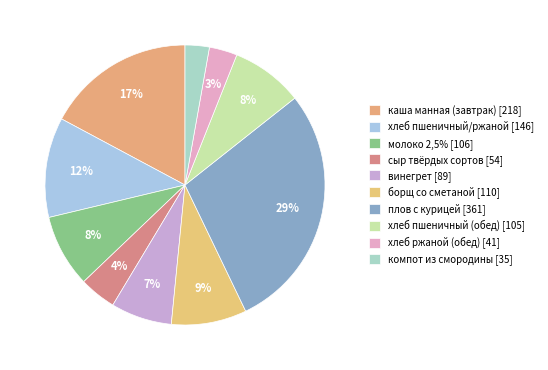

What is the change in value from винегрет to плов с курицей?

+272.3